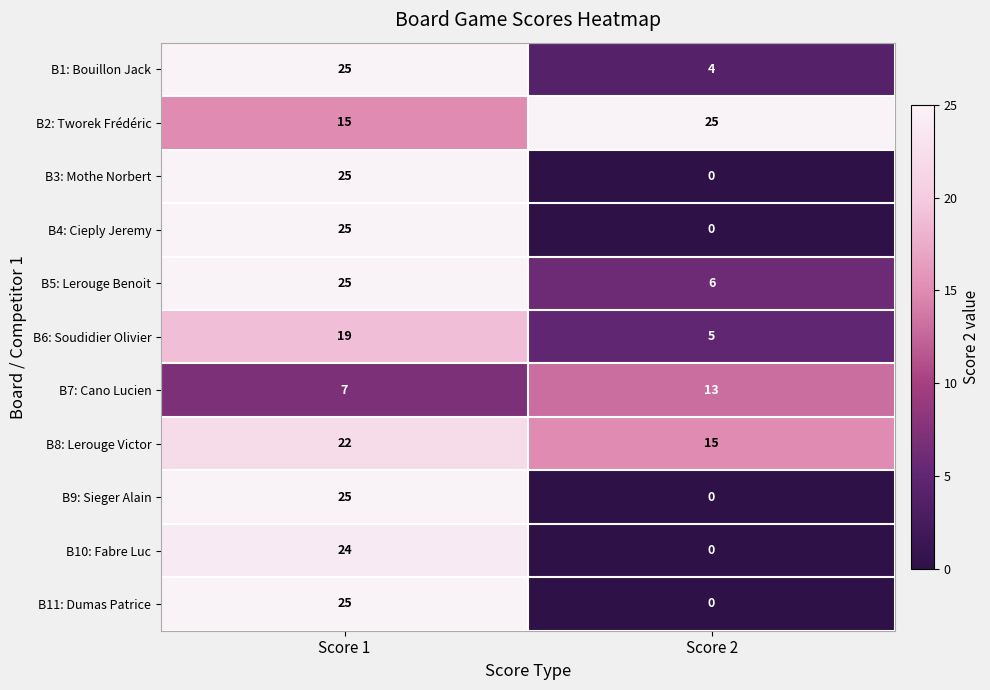

What is the total value across all series at Score 2?

68